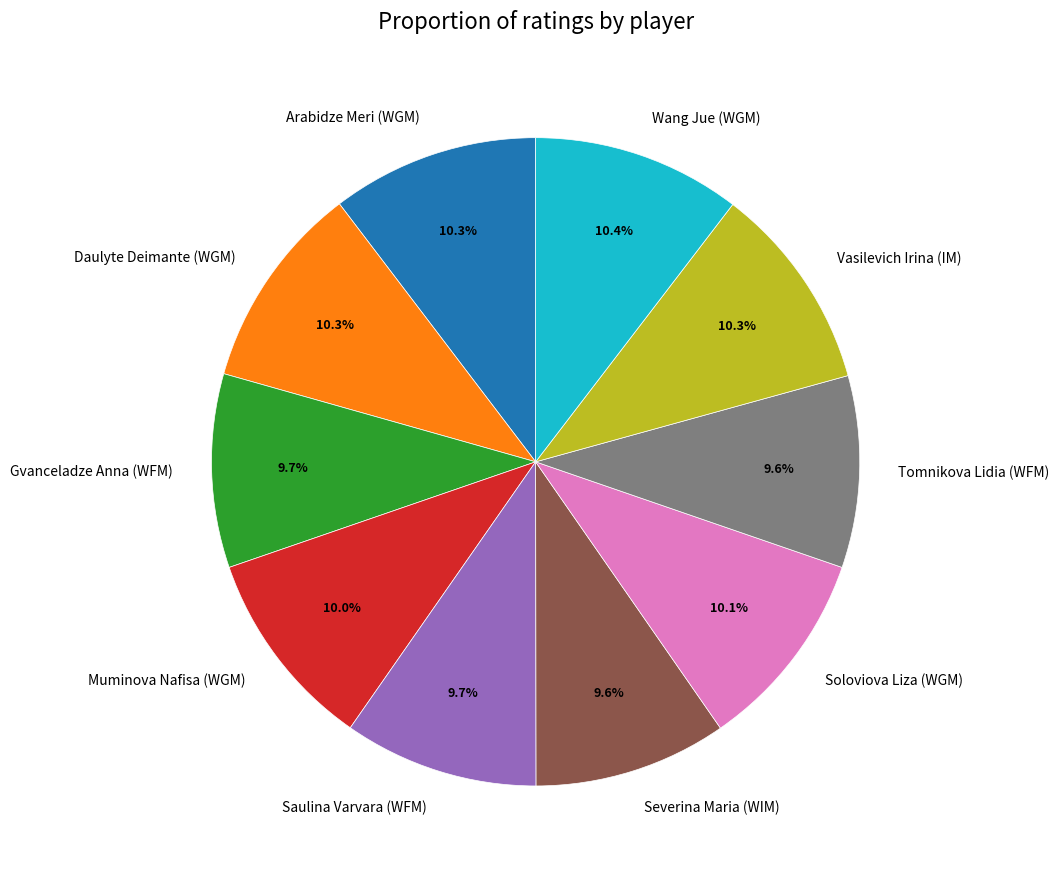

Does any single category account for the majority?

No